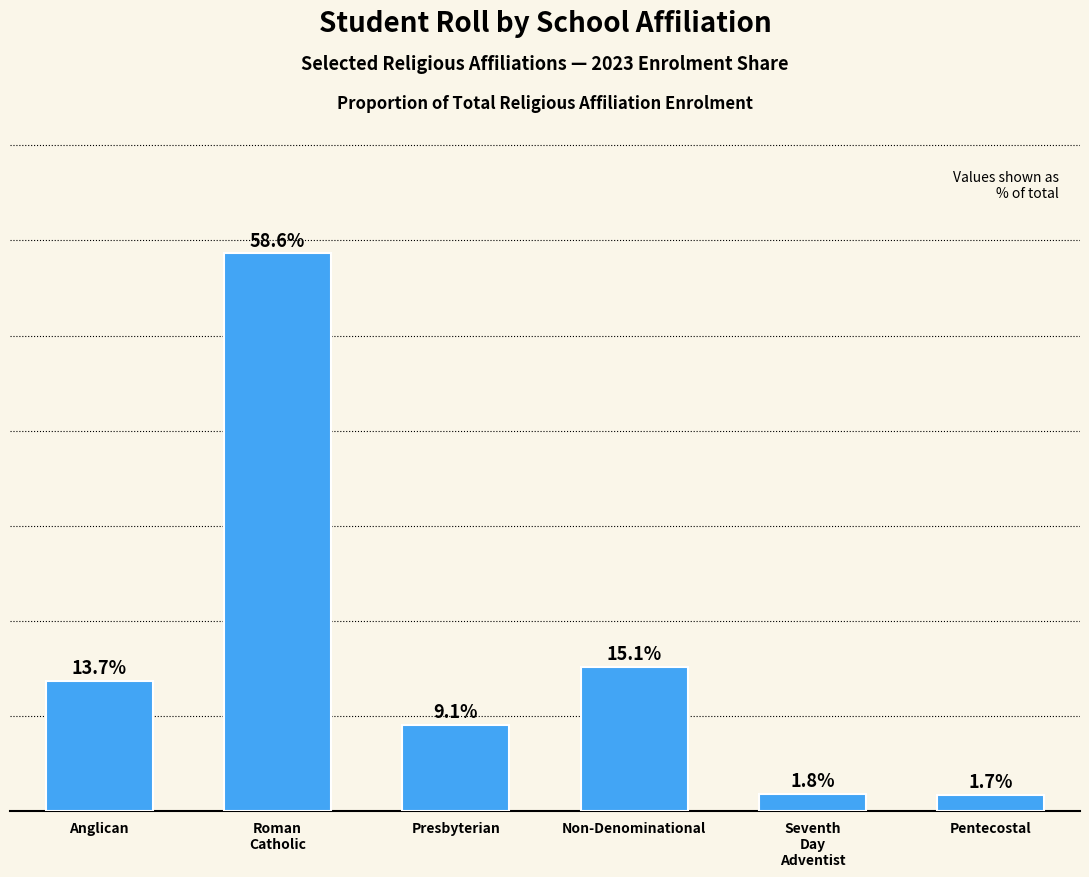

Which label corresponds to the smallest value in the chart?

Pentecostal